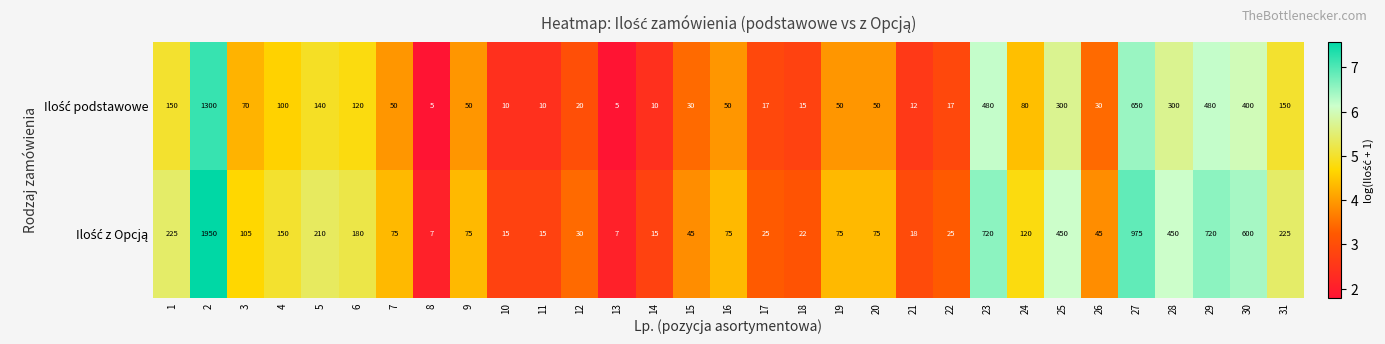

What is the greatest value displayed?

1950